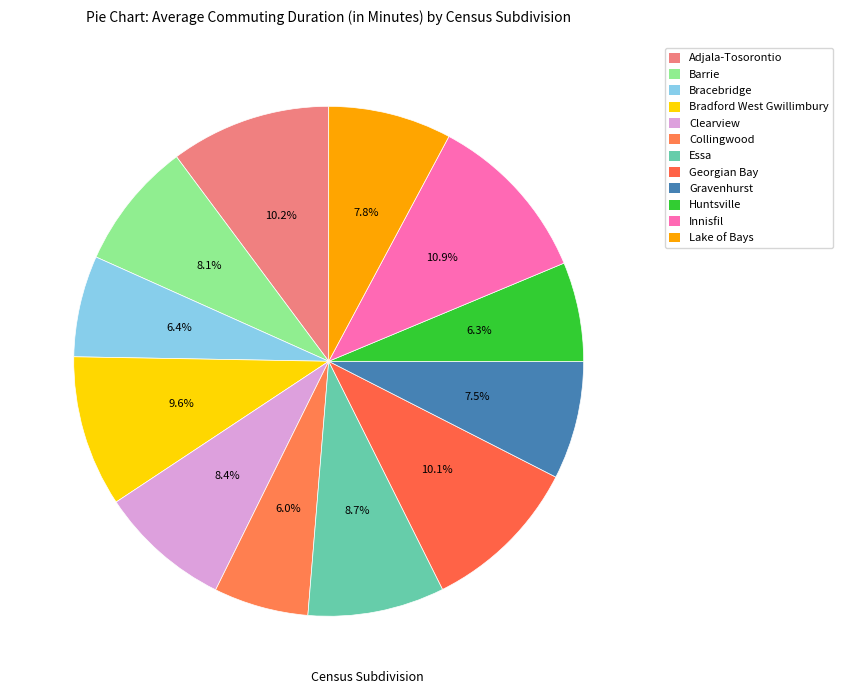

To the nearest percent, what percentage of the pie is Barrie?

8%